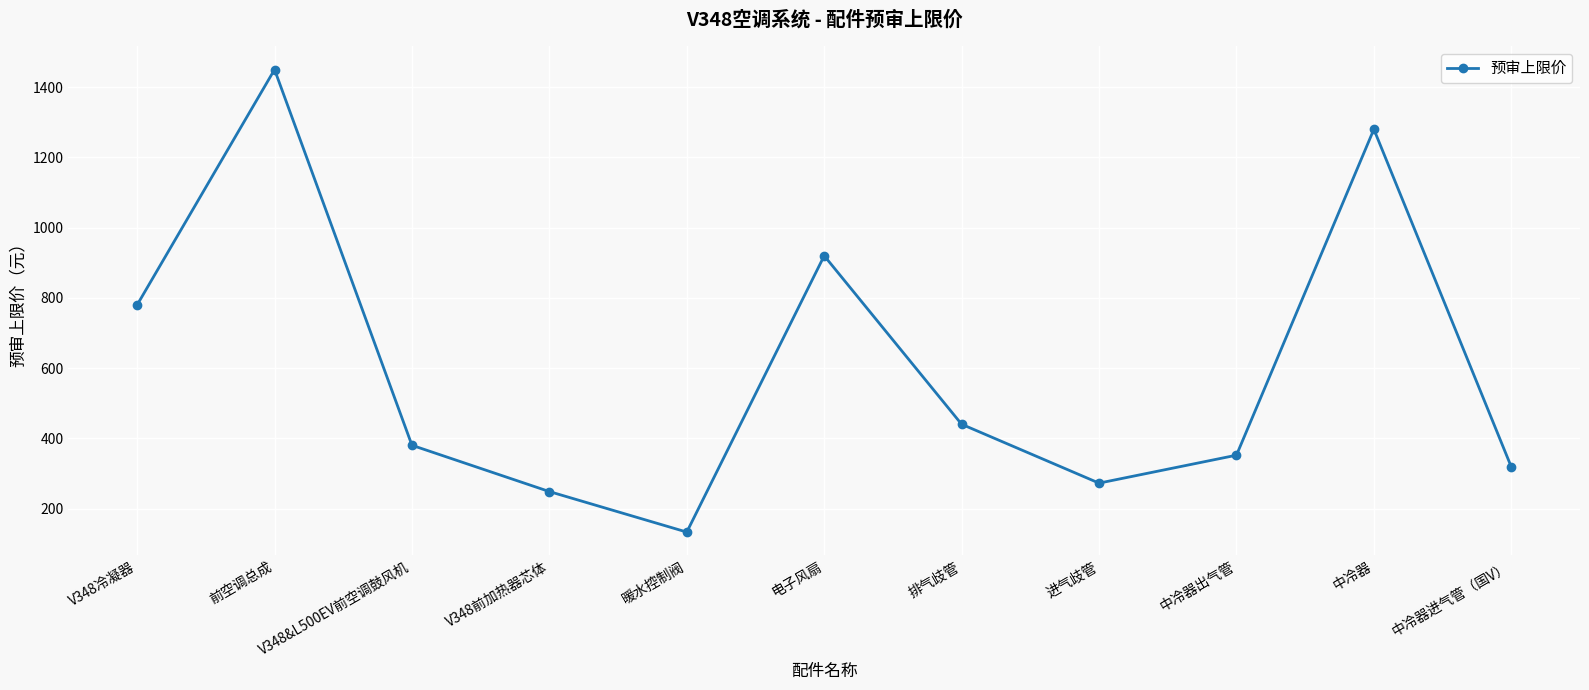

List the labels in order of value, smallest first.

暖水控制阀, V348前加热器芯体, 进气歧管, 中冷器进气管（国V）, 中冷器出气管, V348&L500EV前空调鼓风机, 排气歧管, V348冷凝器, 电子风扇, 中冷器, 前空调总成